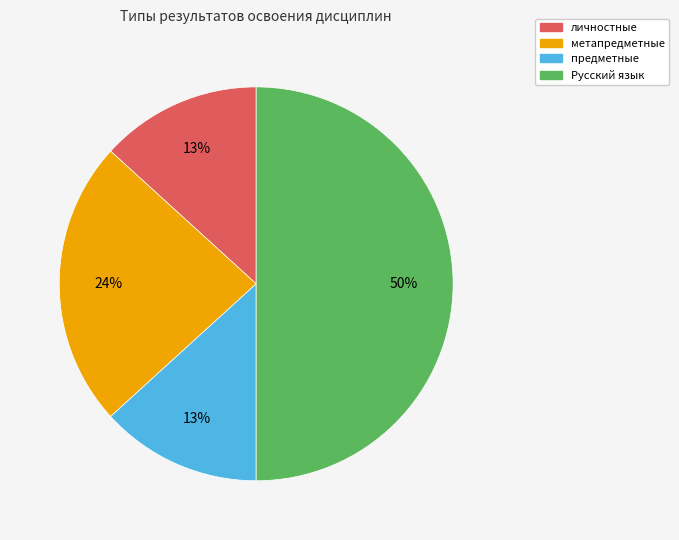

To the nearest percent, what is the average slice percentage?

25%